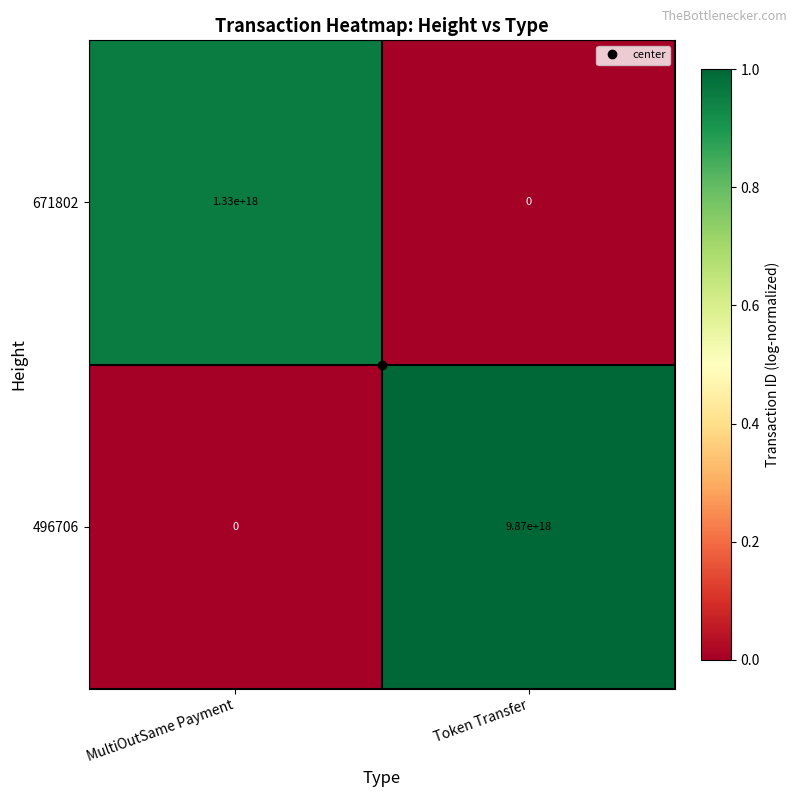

Count the number of categories in the chart.

2